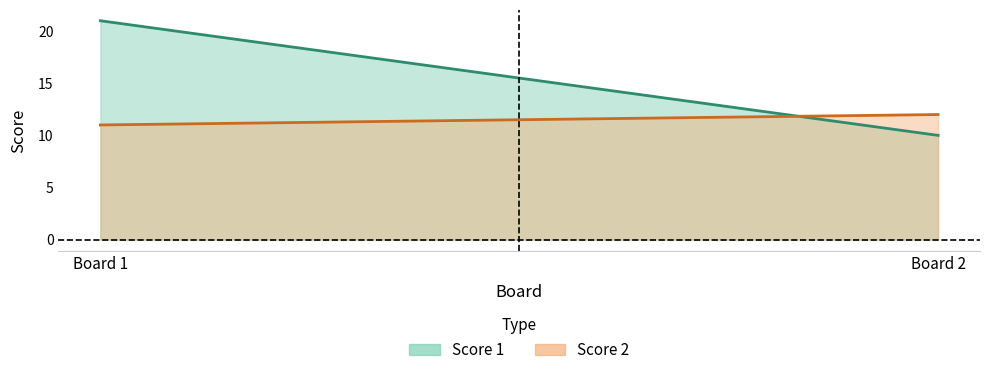

What is the value of the Score 2 point at the 2nd from the left?

12